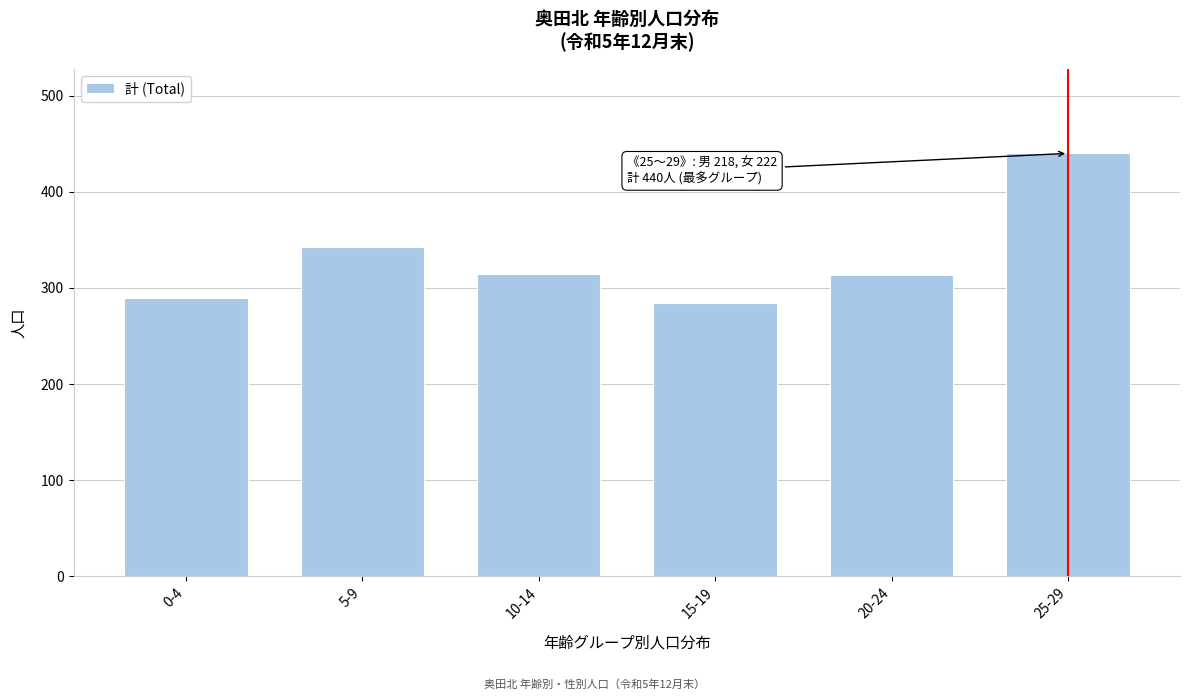

Between 20-24 and 25-29, which is larger?

25-29